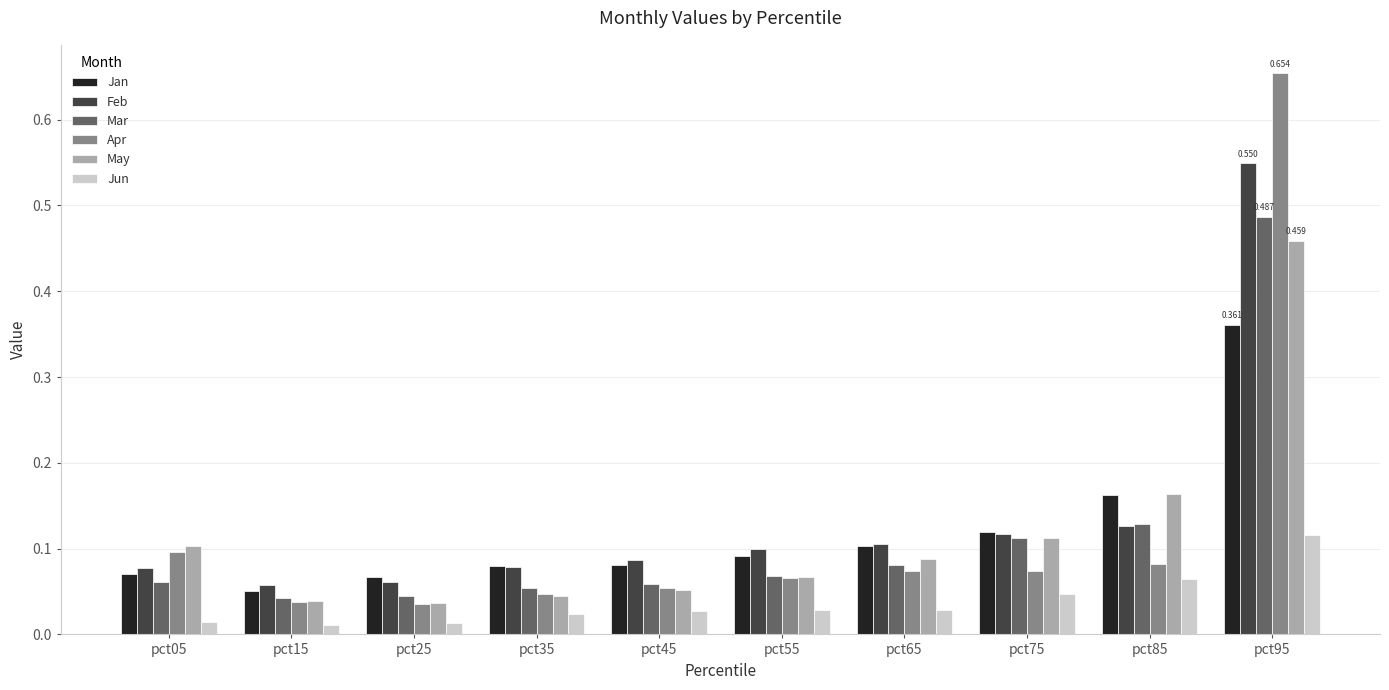

Which series has the largest total across all categories?

Feb